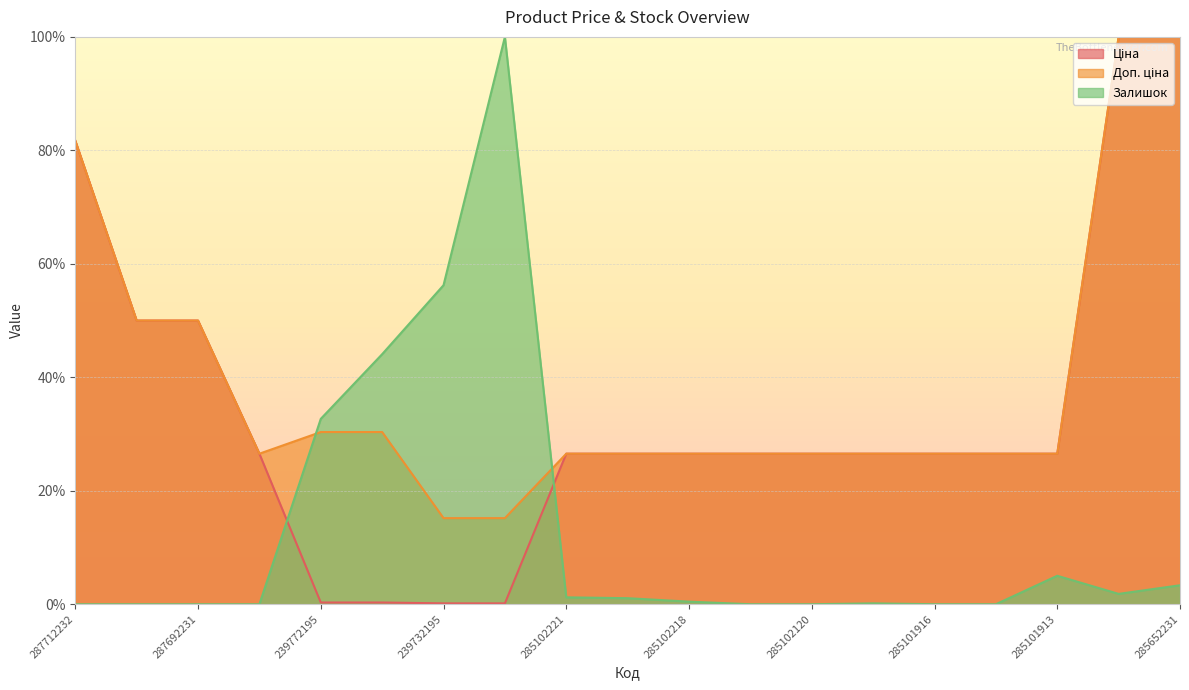

What is the spread (max minus min) of values at 285652231?

96.7